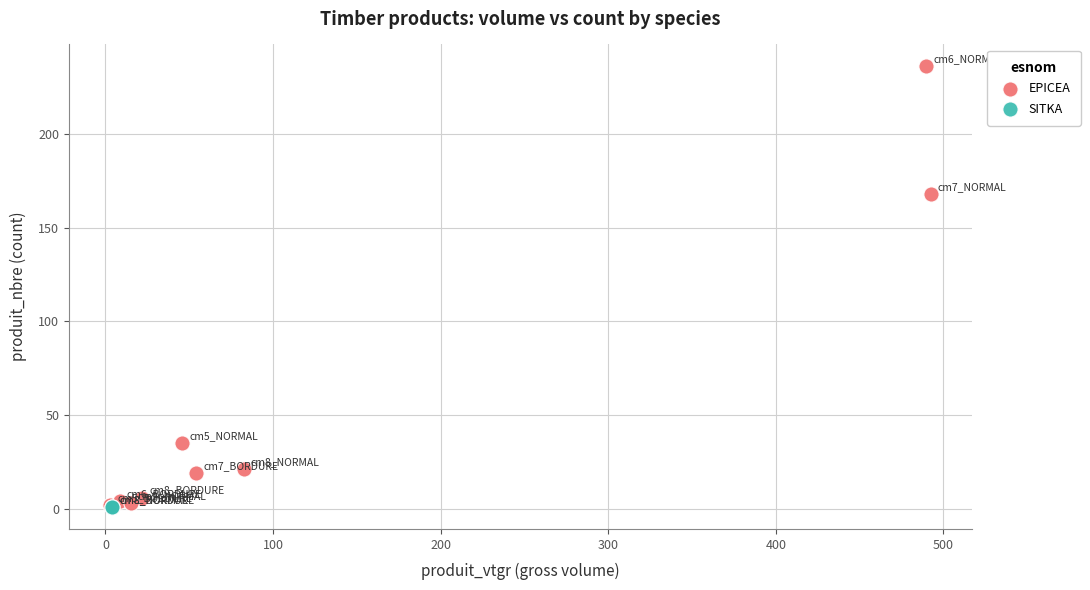

What are all the series names shown in the legend?

EPICEA, SITKA